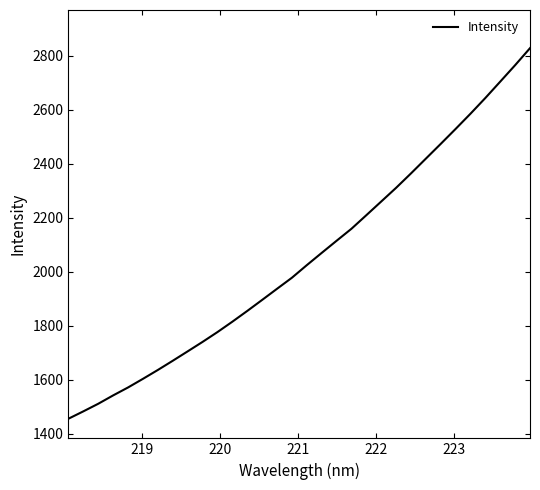

What is the minimum value shown in the chart?

1455.4